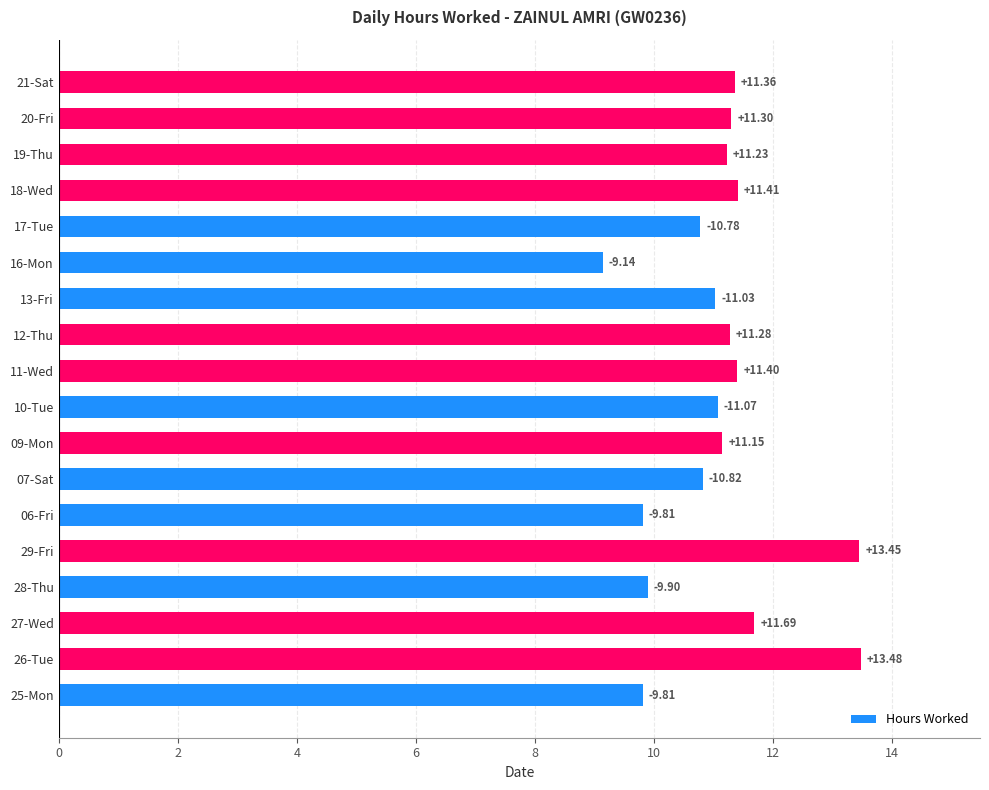

Approximately how many times larger is the value at 16-Mon compared to 27-Wed?

0.8